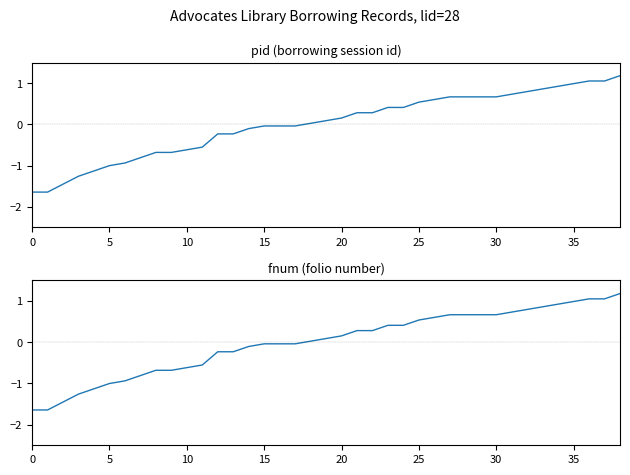

Is it true that pid equals 0.3 at 23?

False